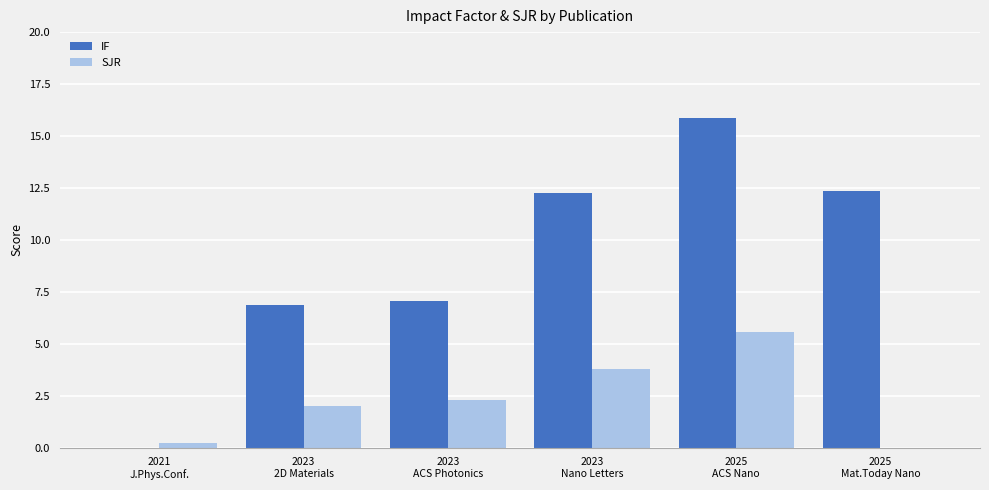

What is the greatest value displayed?

15.9